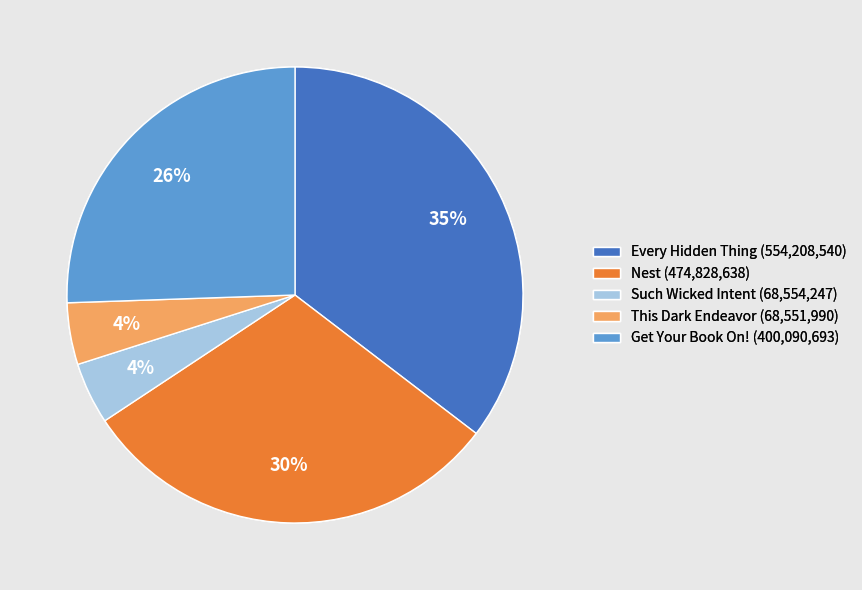

Between This Dark Endeavor (68,551,990) and Every Hidden Thing (554,208,540), which is larger?

Every Hidden Thing (554,208,540)